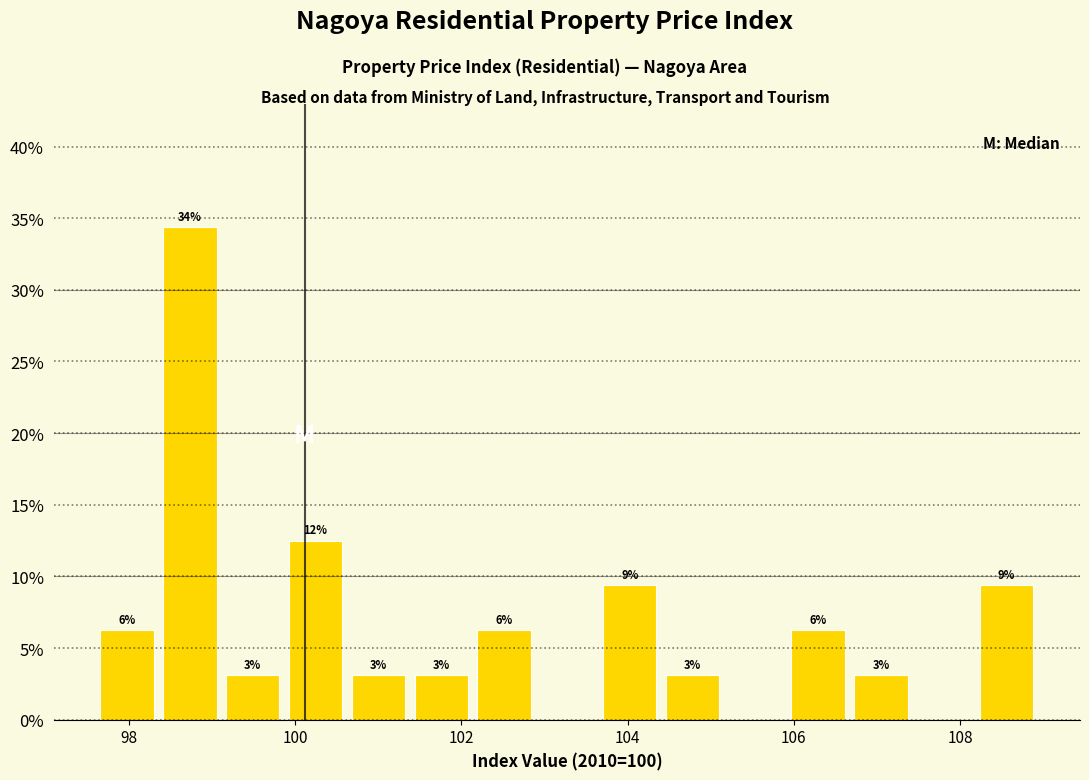

Around what value on the x-axis is the tallest bar? Give the approximate position of its centre, as read against the axis.

98.8